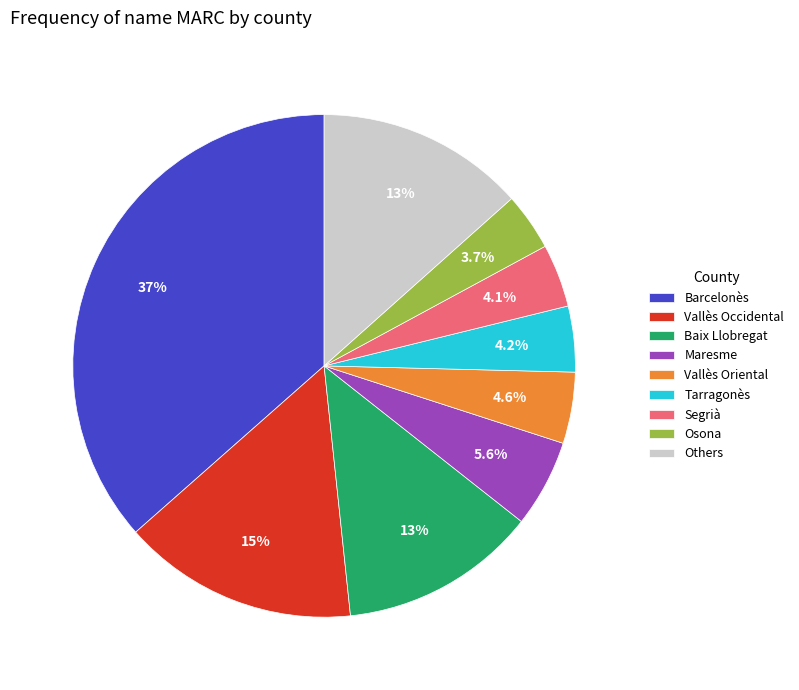

How many slices are in this pie chart?

9